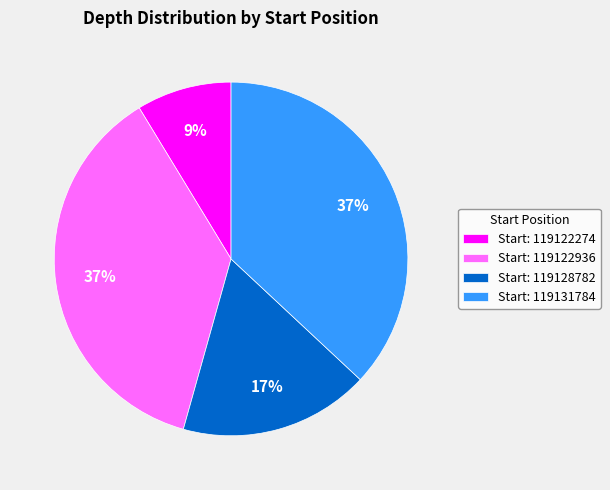

Is there a majority slice in this chart?

No